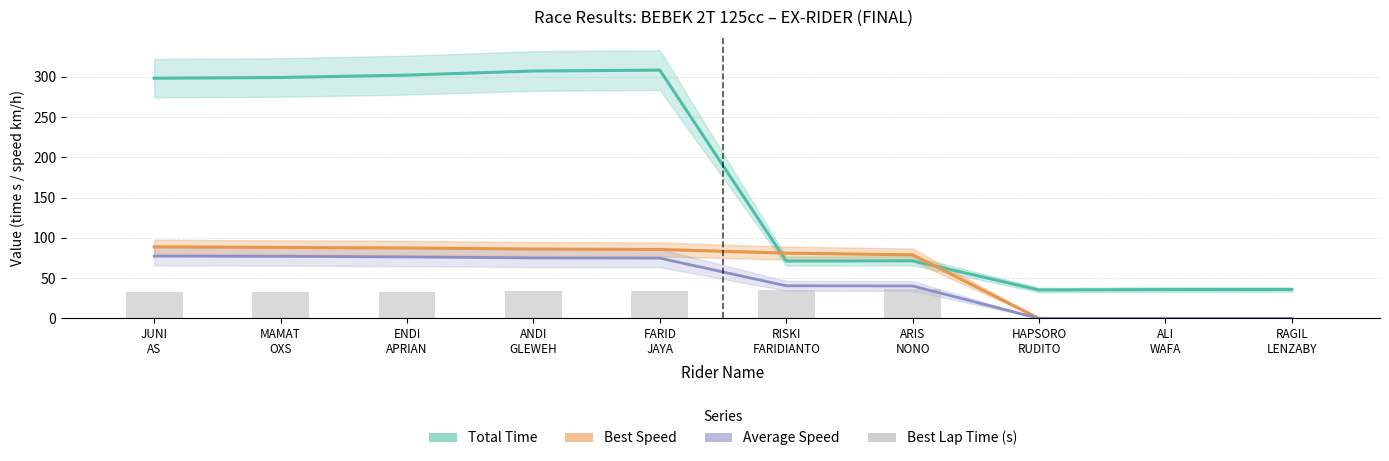

Which series has the widest spread of values?

Total Time